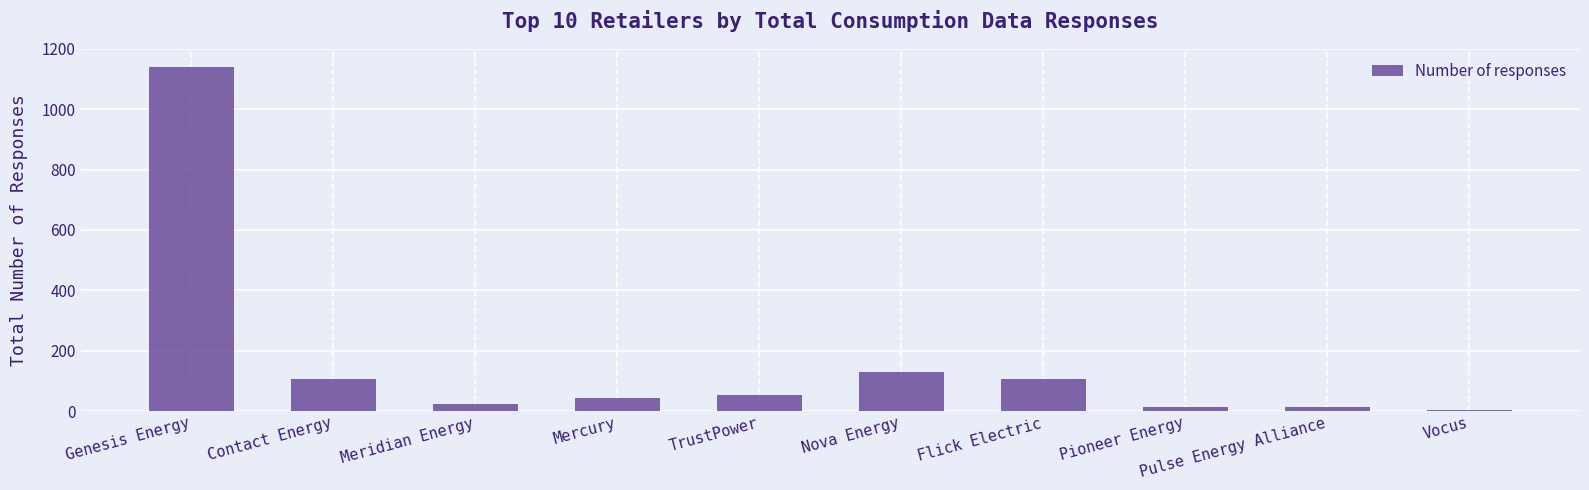

What is the smallest value displayed?

4